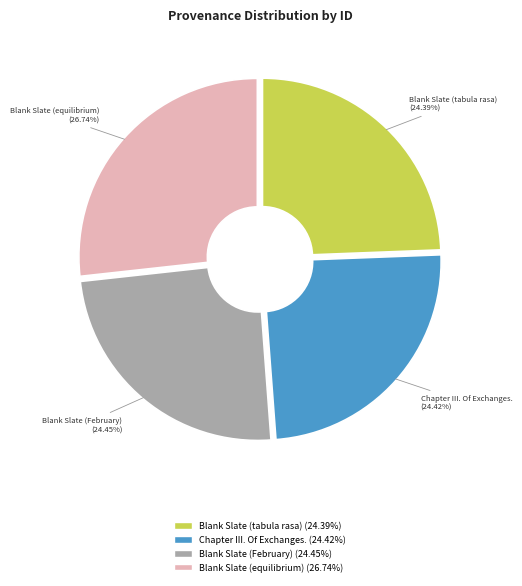

Is there any slice that represents more than half of the pie?

No